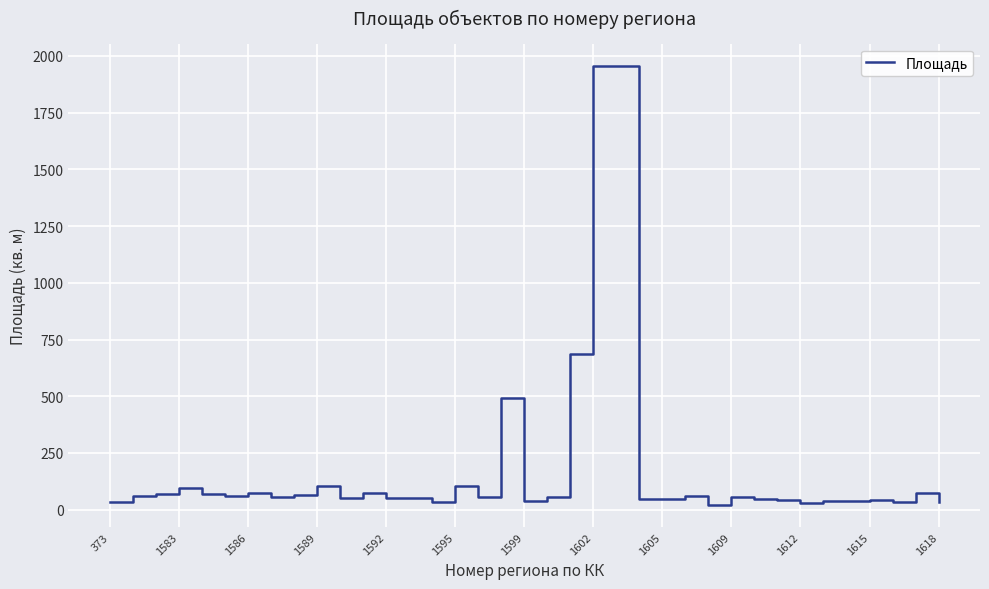

What is the difference between the maximum and minimum values?

1936.4